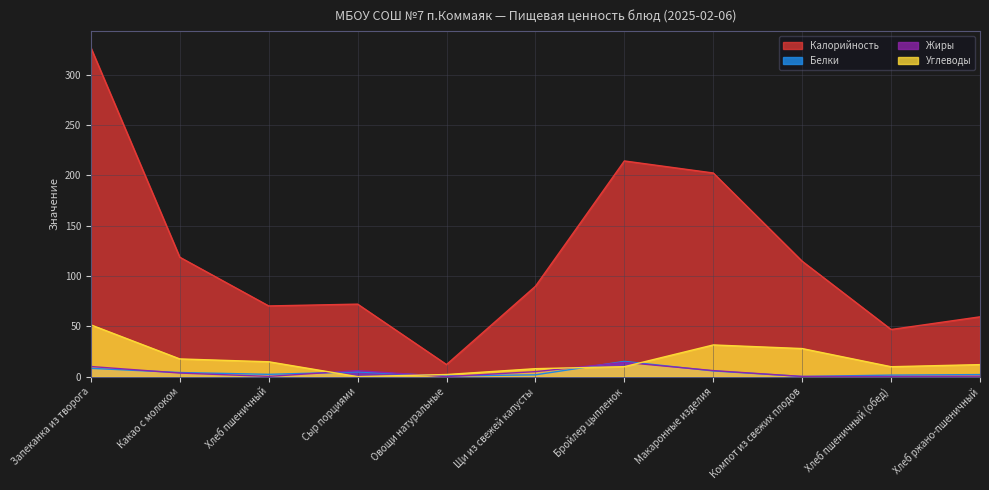

What is the sum of all Калорийность values?

1326.5